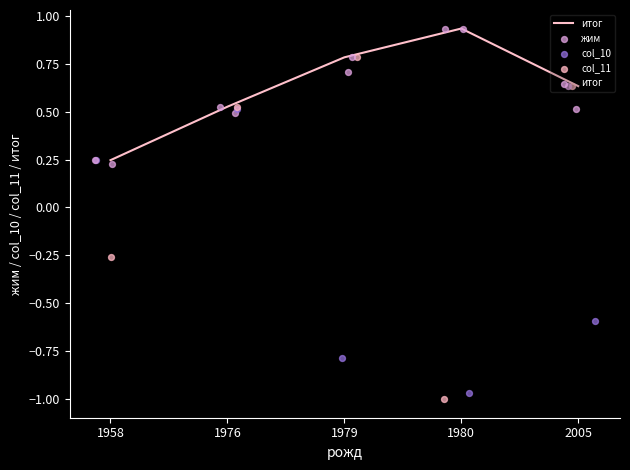

What are all the series names shown in the legend?

итог, жим, col_10, col_11